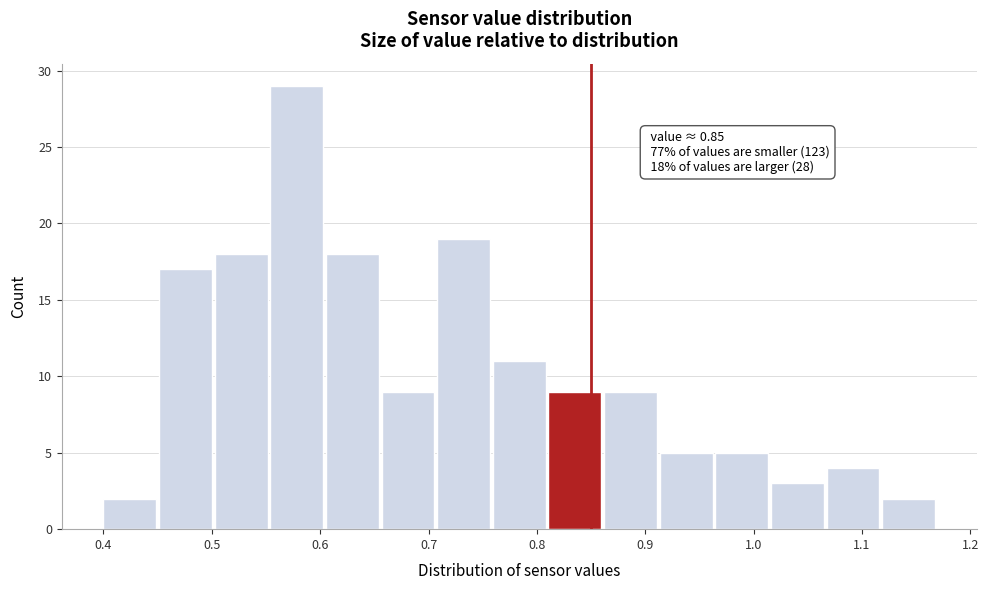

Over which range of the x-axis is the bar tallest?

0.55 to 0.61